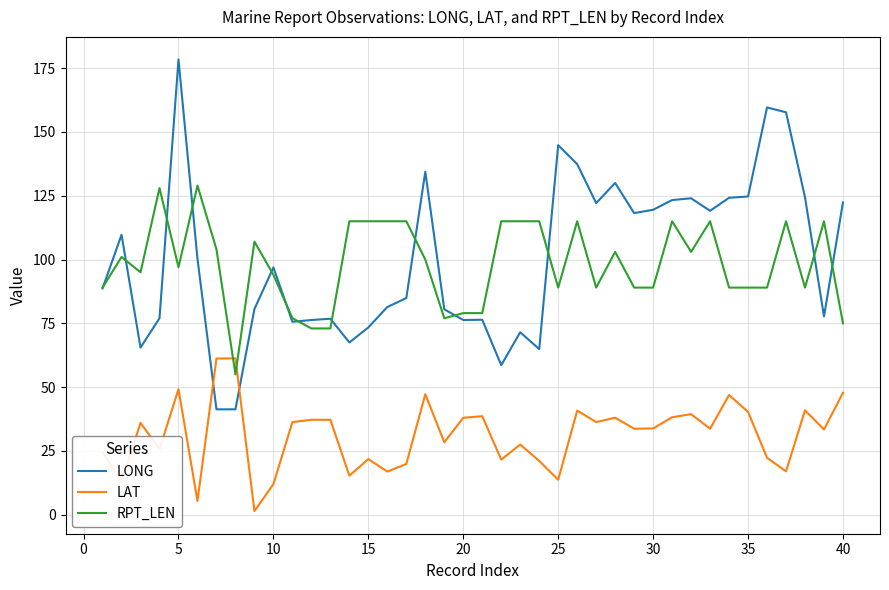

What is the greatest value displayed?

178.4